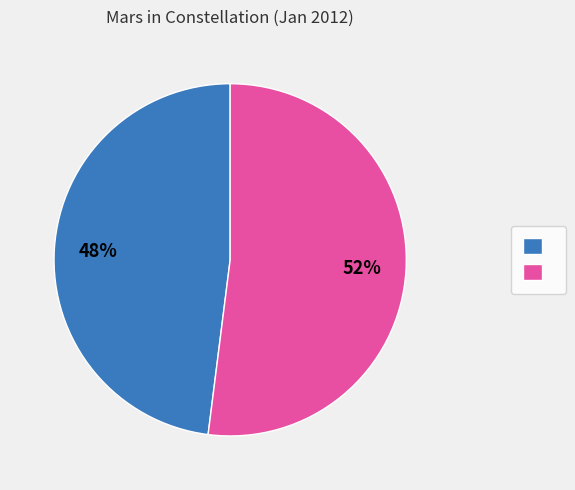

To the nearest percent, what is the average slice percentage?

50%